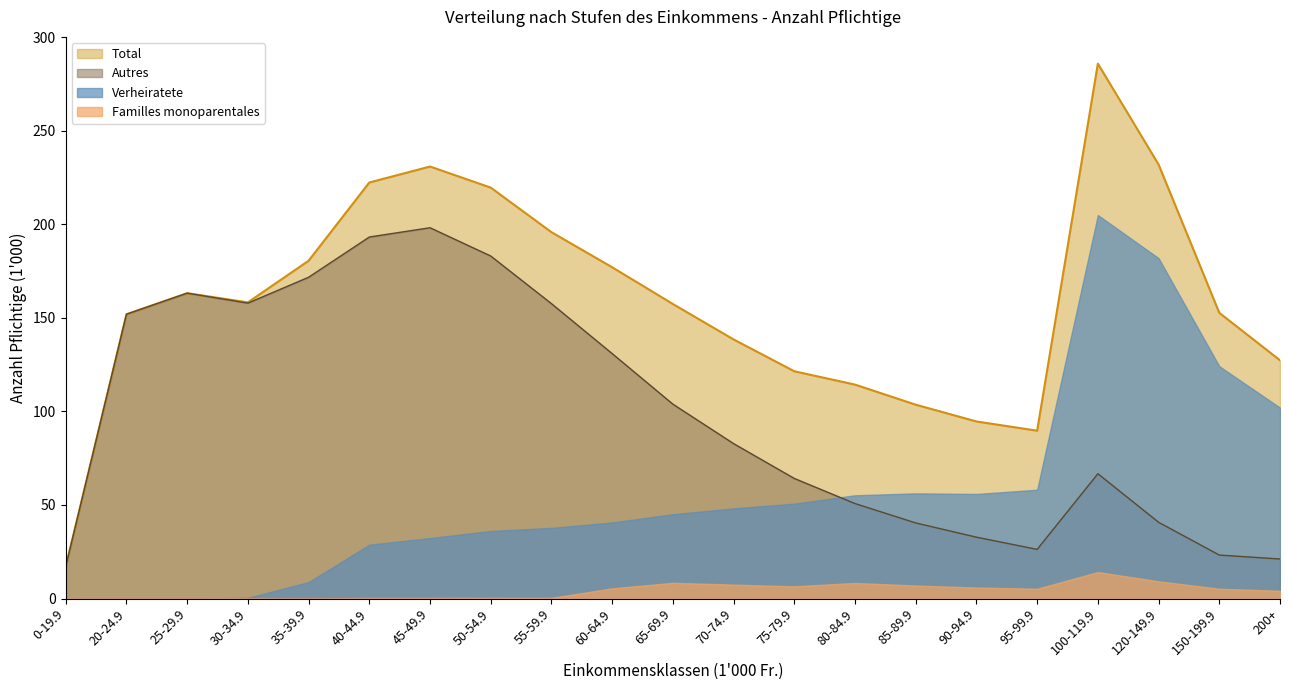

Rank the series by their average value, from lowest to highest.

Familles monoparentales, Verheiratete, Autres, Total